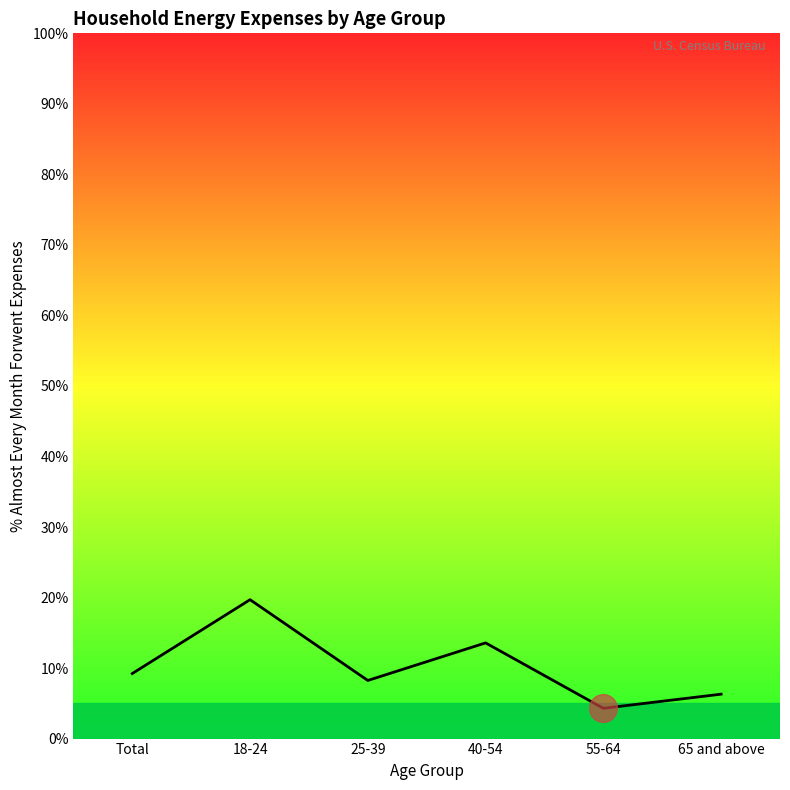

At which category does the data reach its first local valley?

25-39